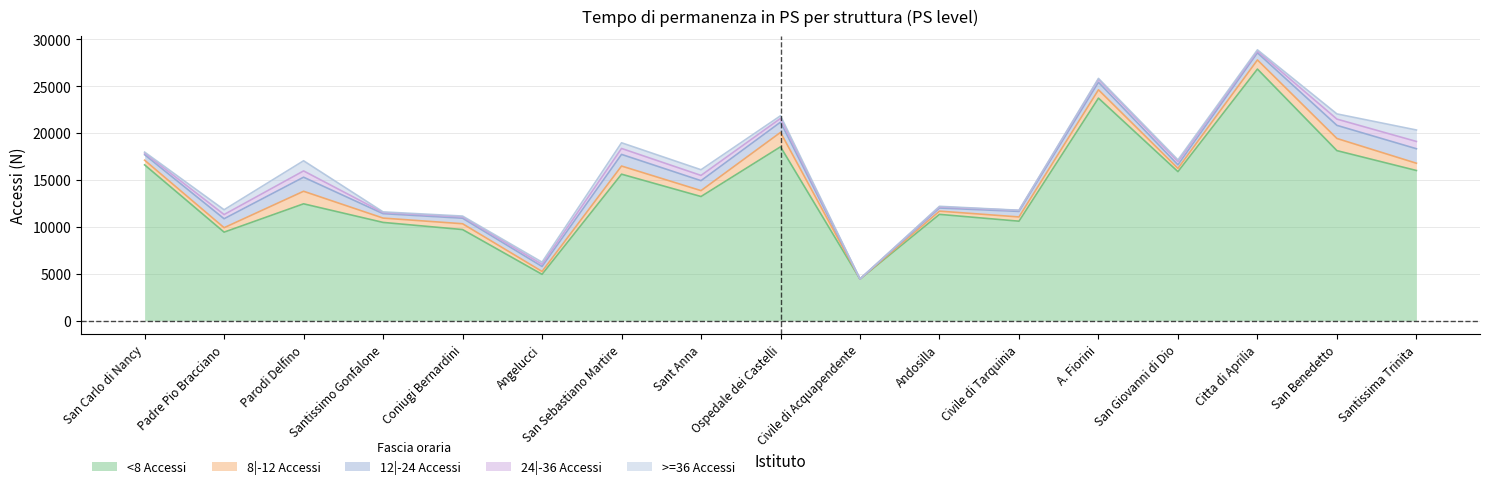

What is the lowest value of the >=36 Accessi series?

1